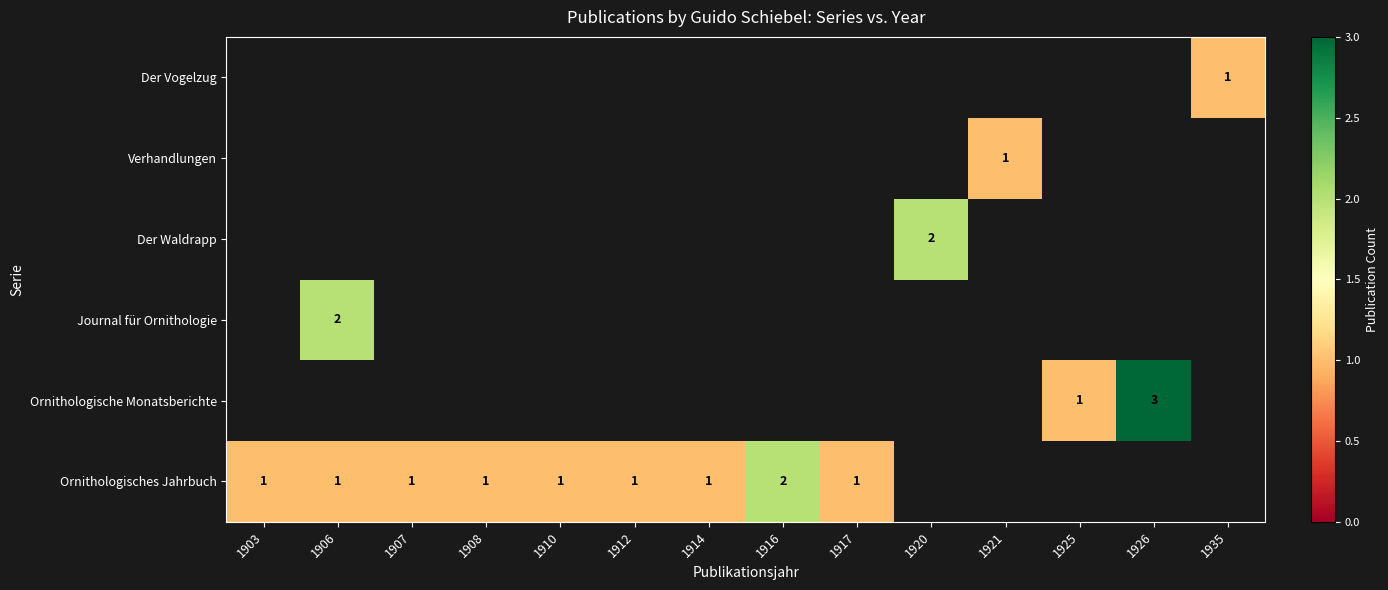

At how many categories does at least one series exceed 2?

1